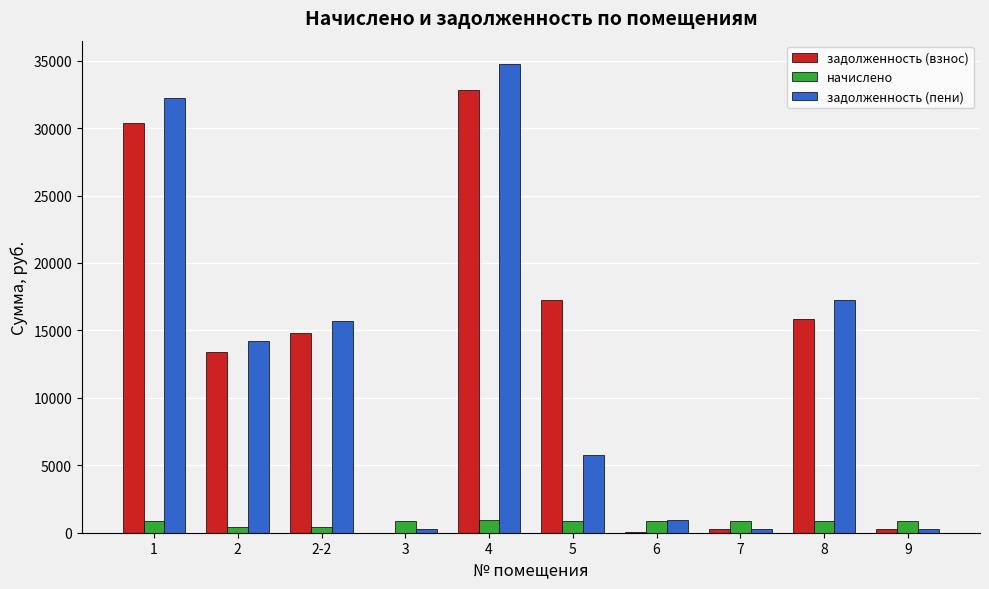

Which series changed the most between 1 and 2-2?

задолженность (пени)